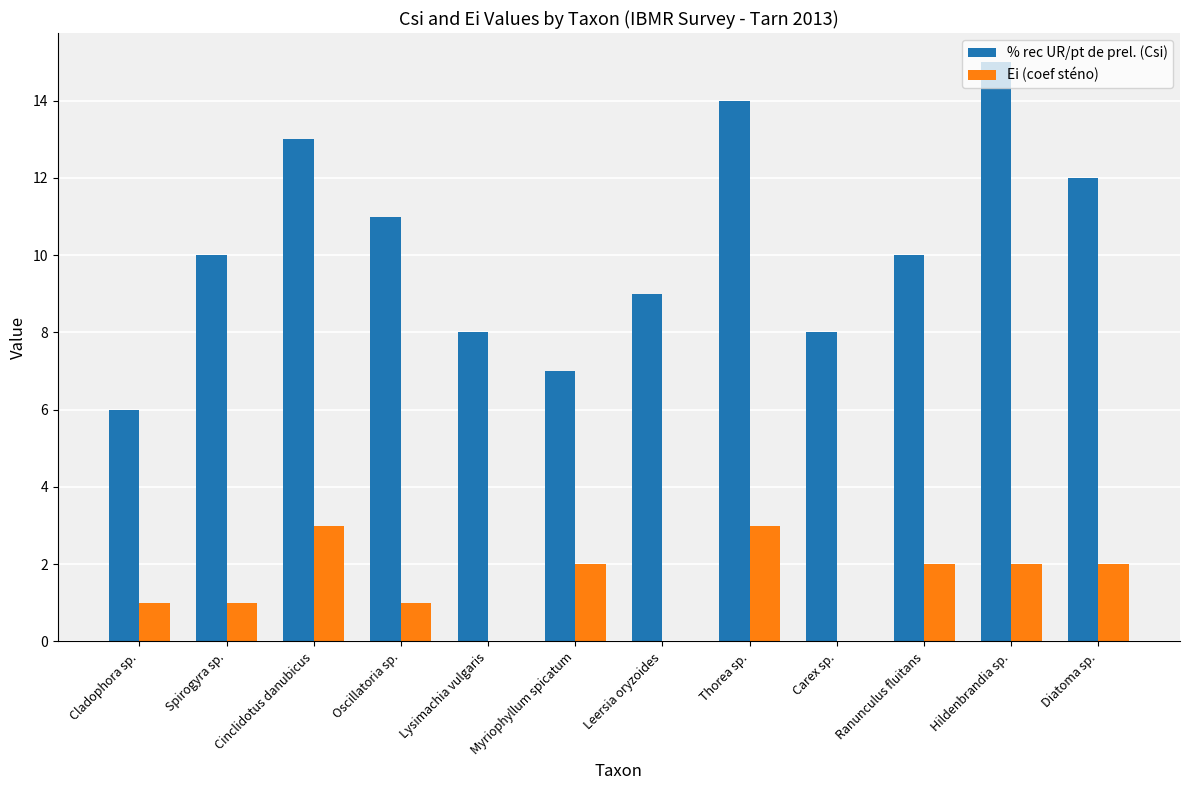

Reading left to right, transcribe all the data shown in this chart.

% rec UR/pt de prel. (Csi): 6	10	13	11	8	7	9	14	8	10	15	12
Ei (coef sténo): 1	1	3	1	0	2	0	3	0	2	2	2